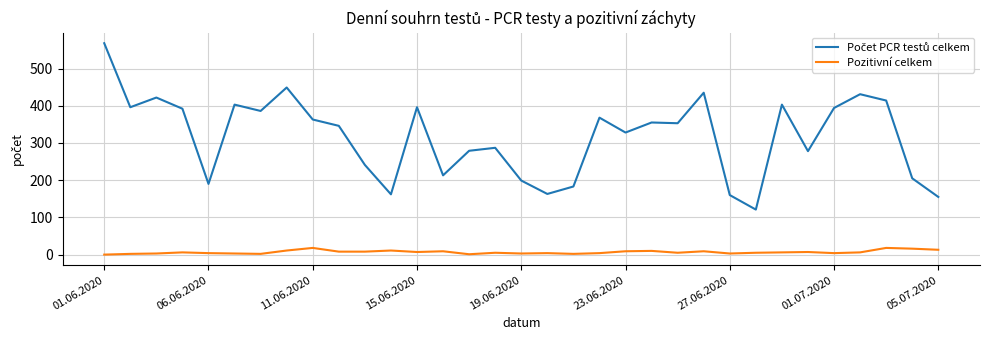

How many lines are shown in the chart?

2